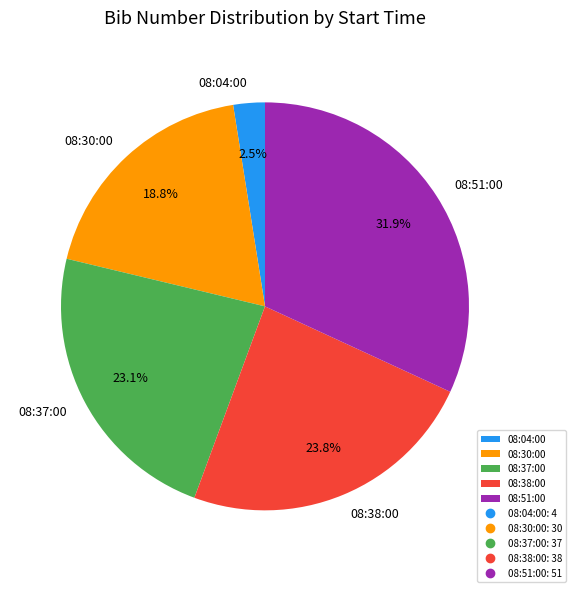

Which has a higher value, 08:37:00 or 08:38:00?

08:38:00